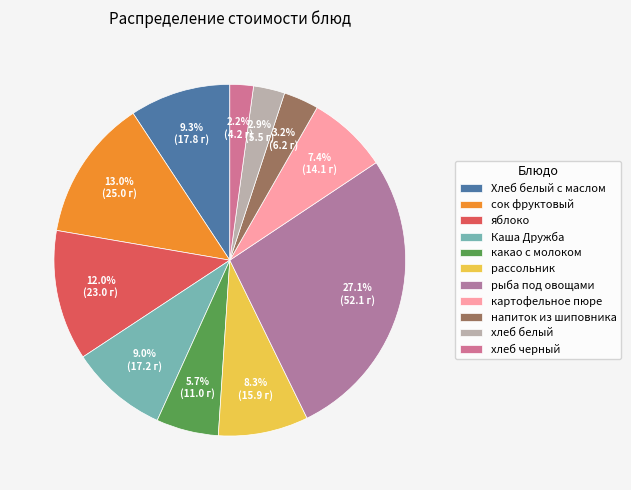

How many segments does this pie chart have?

11